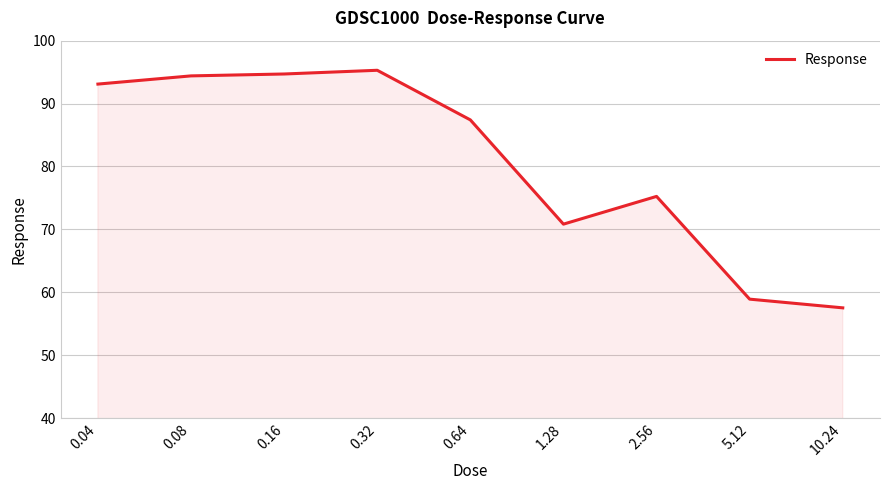

Which label corresponds to the smallest value in the chart?

10.24